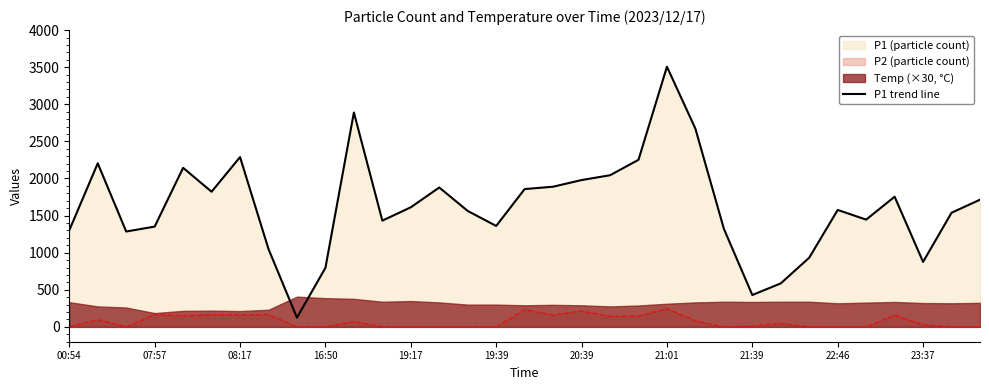

Reading right to left, transcribe all the data shown in this chart.

1714.3	1538.3	875.8	1754.5	1445.7	1576.0	932.8	586.4	429.5	1322.3	2671.1	3506.7	2251.5	2043.7	1978.8	1889.2	1857.3	1360.2	1562.5	1878.3	1611.9	1432.0	2889.2	795.6	124.7	1048.9	2288.4	1821.5	2143.8	1351.8	1285.3	2204.3	1301.9